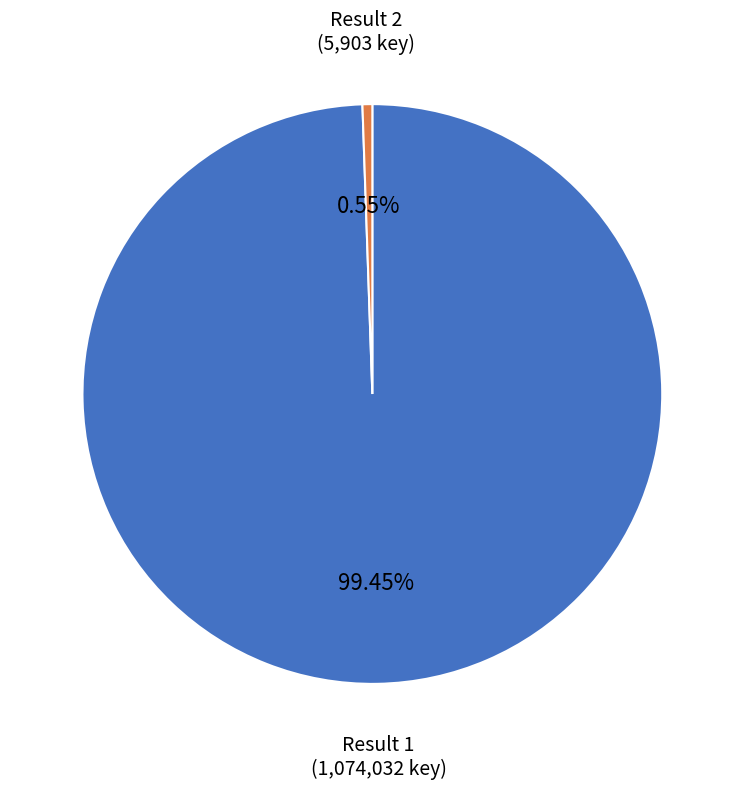

How many segments does this pie chart have?

2